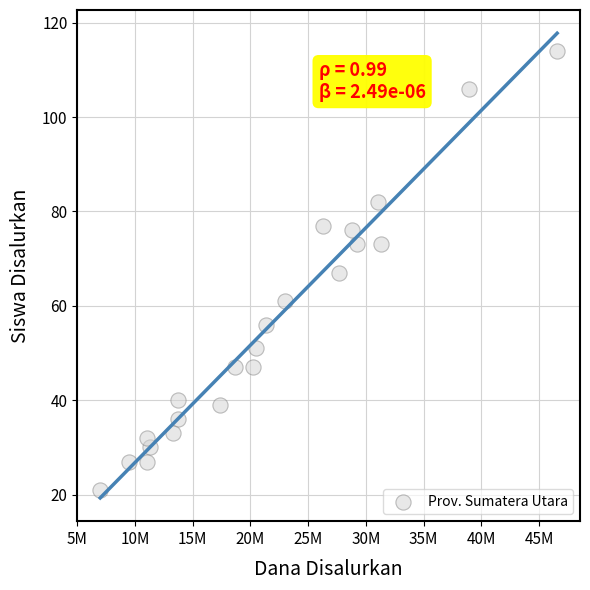

What is the range of X values (max minus min)?

39600000